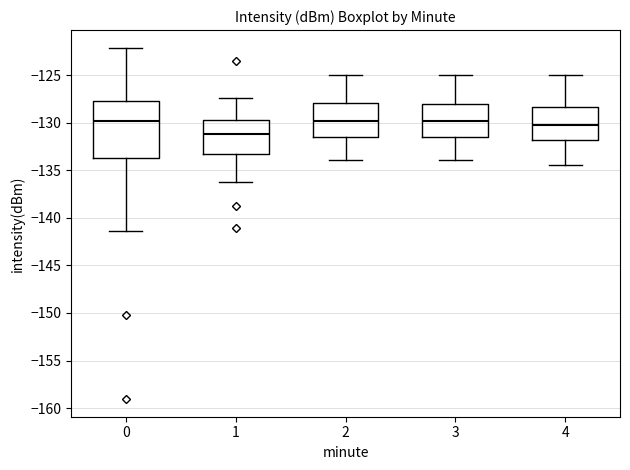

Which box is the tallest, from its lower edge to its upper edge?

0